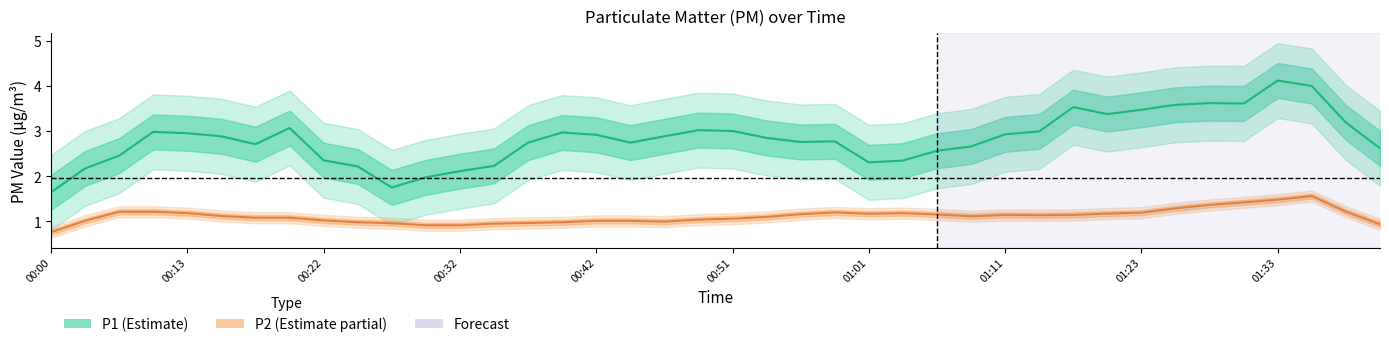

The P2 series shows 1.9 at 30. True or false?

False